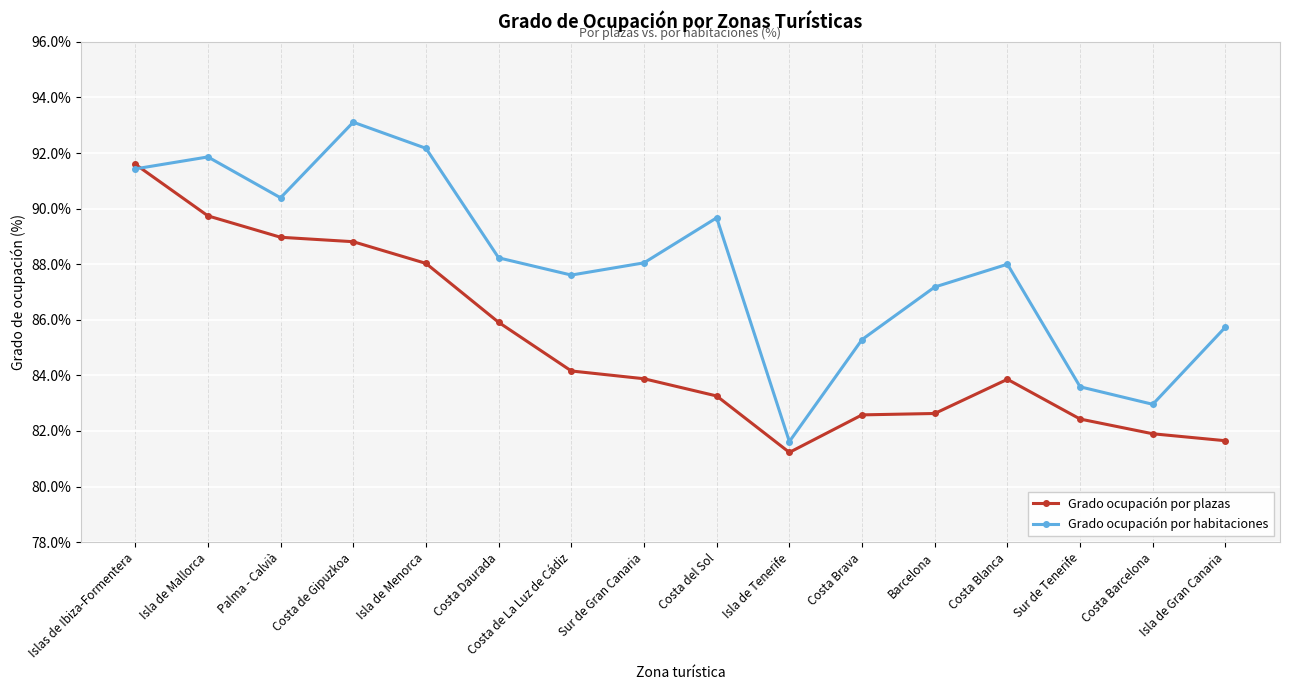

Which series has the widest spread of values?

Grado ocupación por habitaciones